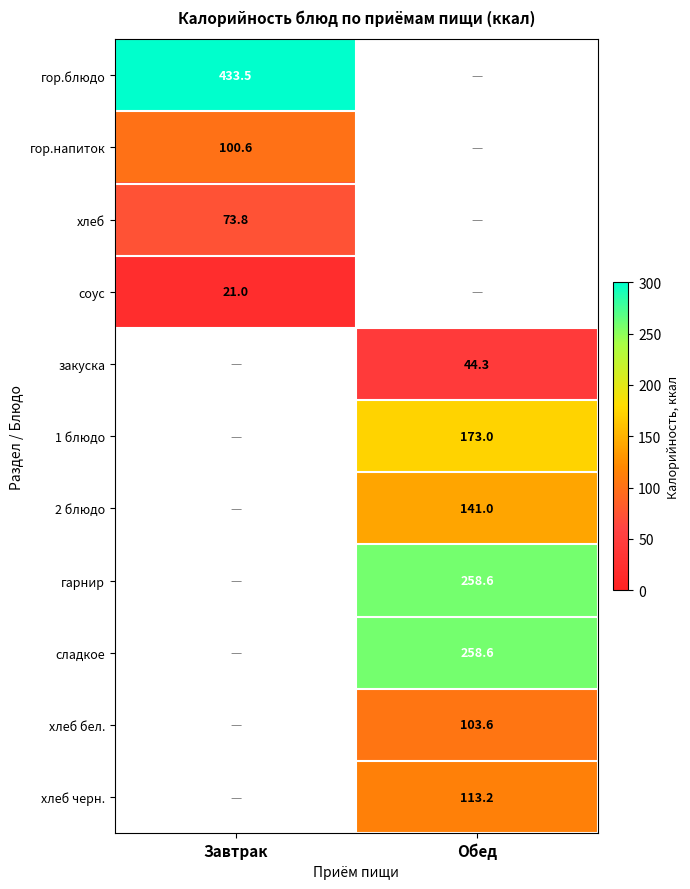

Is it true that гарнир equals 130.1 at Обед?

False